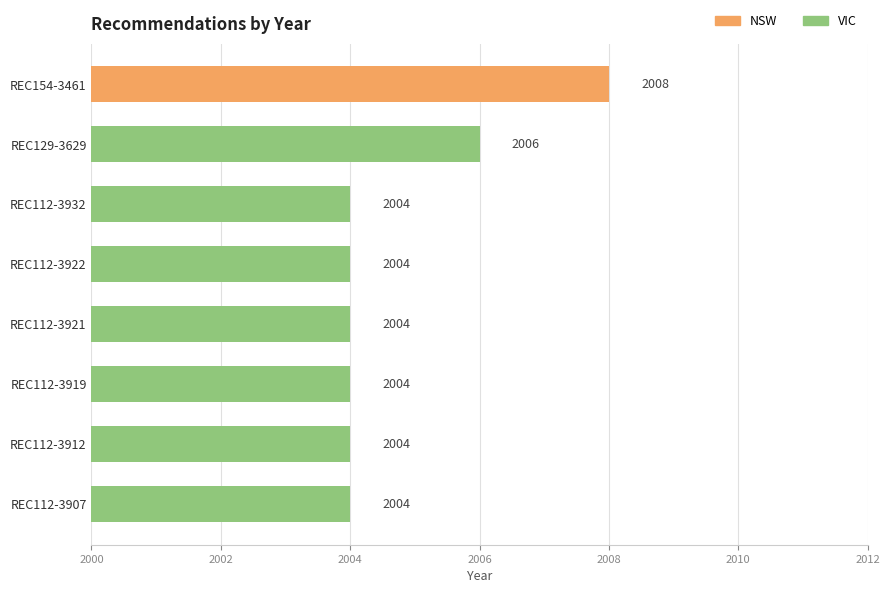

What is the minimum value shown in the chart?

2004